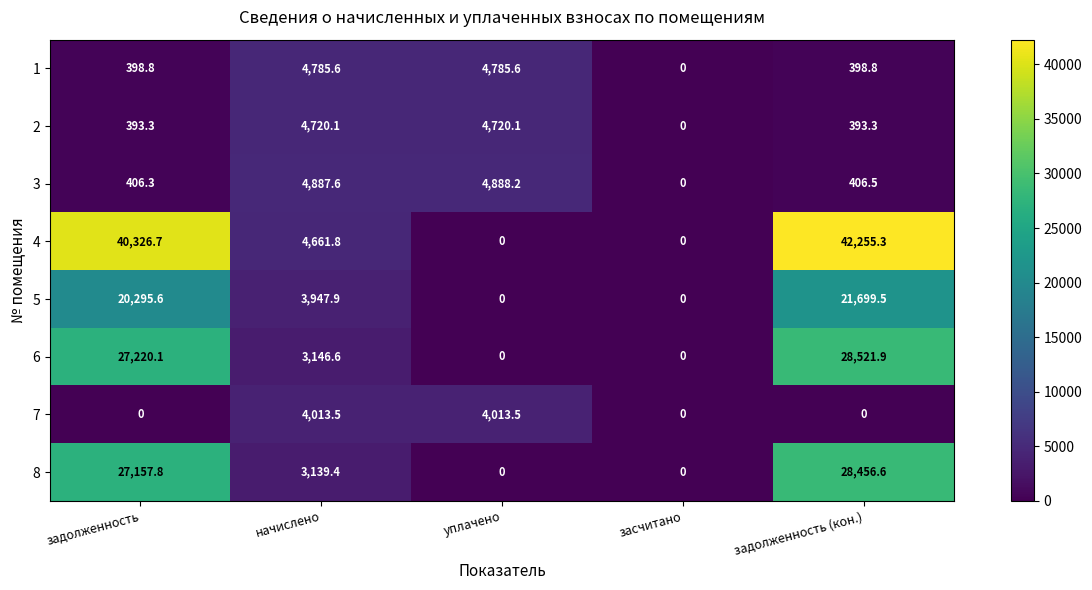

Read the 4 value at начислено.

4661.8